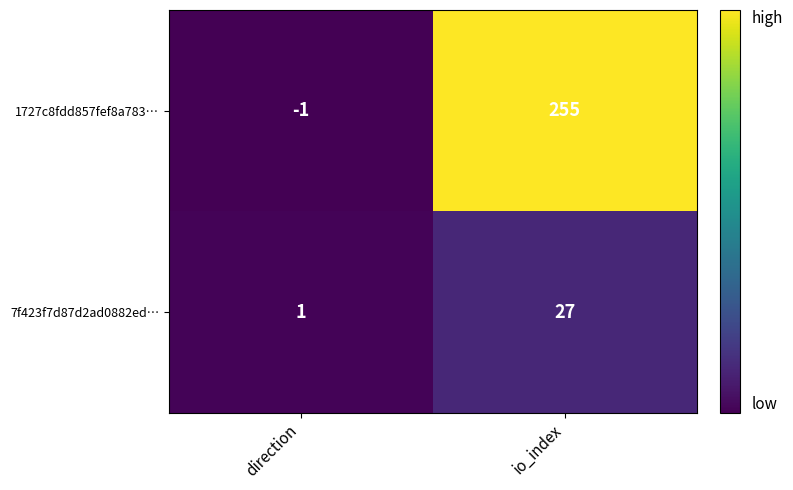

At which label is 1727c8fdd857fef8a783… closest to 127?

direction